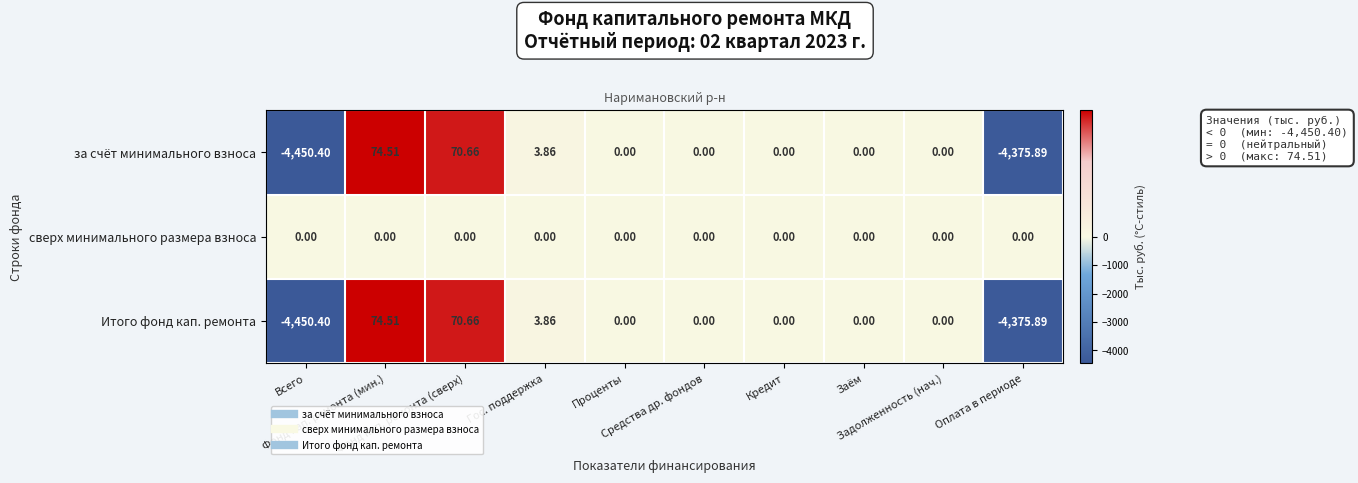

Which series has the largest total across all categories?

сверх минимального размера взноса